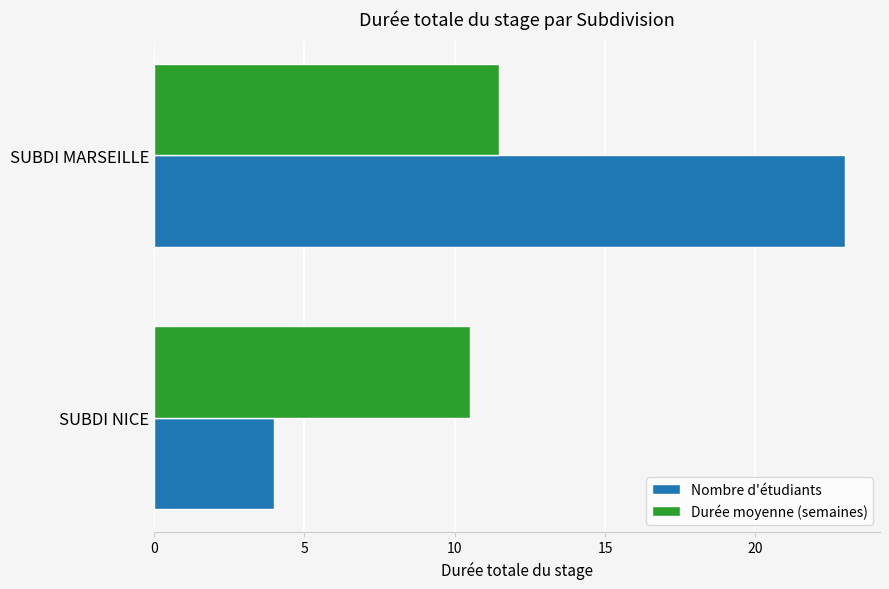

The Durée moyenne (semaines) series shows 6.1 at SUBDI MARSEILLE. True or false?

False